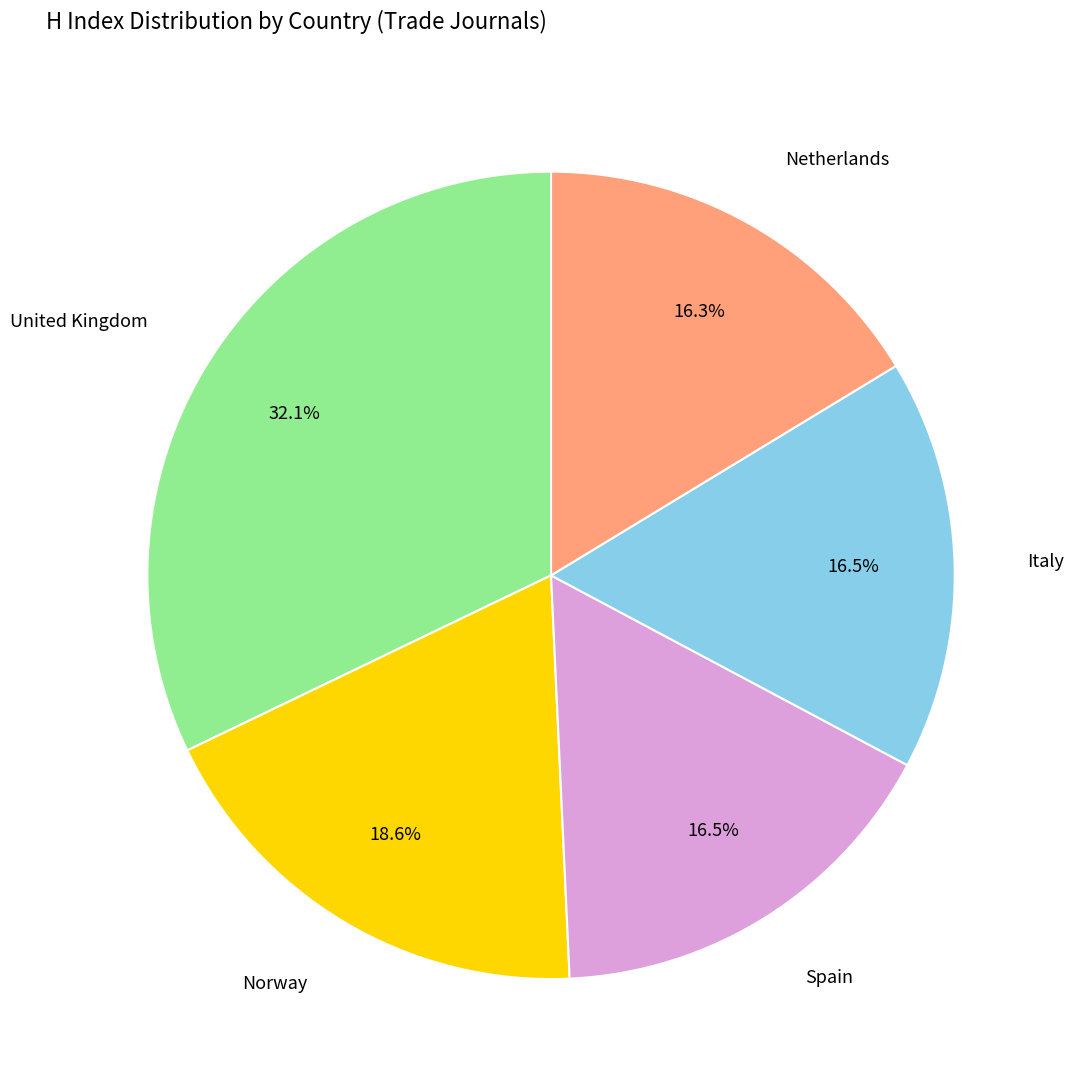

Does any single category account for the majority?

No